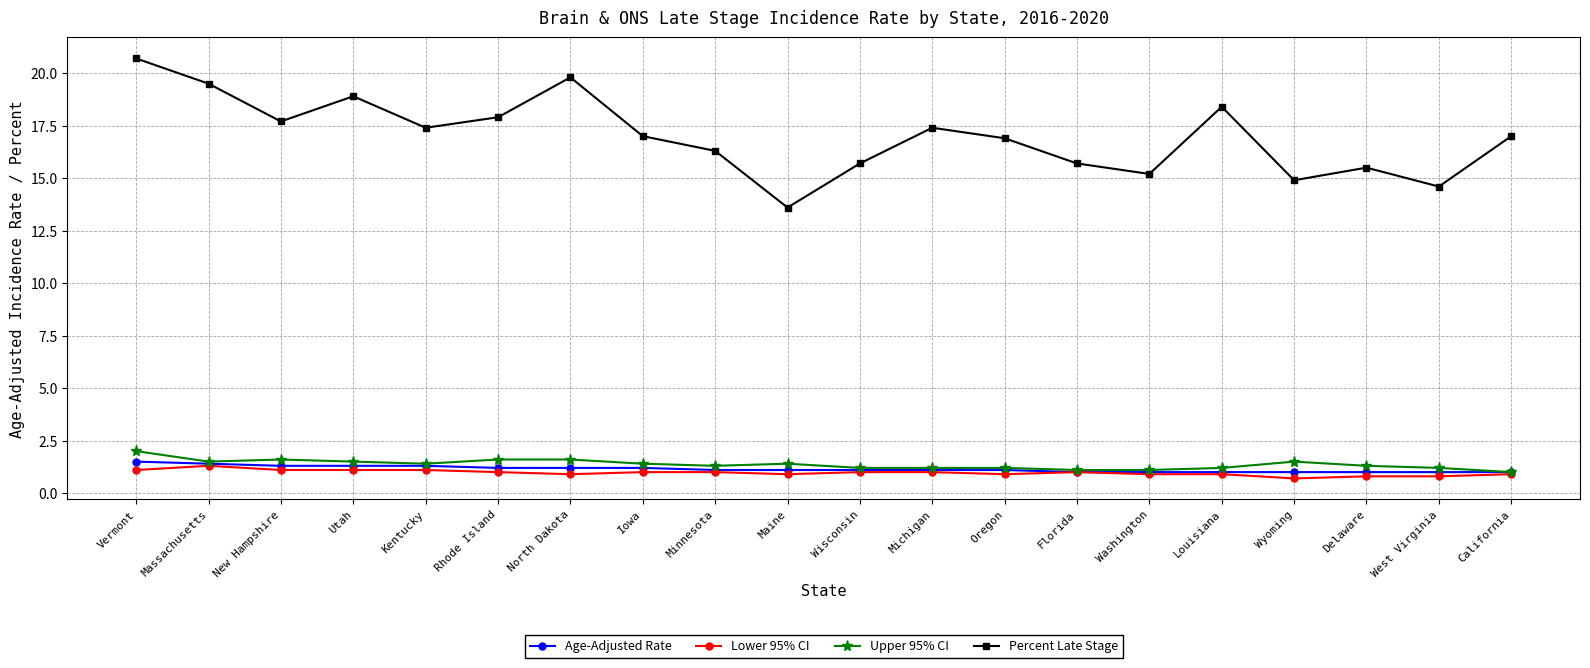

Where is the first local minimum for Percent Late Stage?

New Hampshire